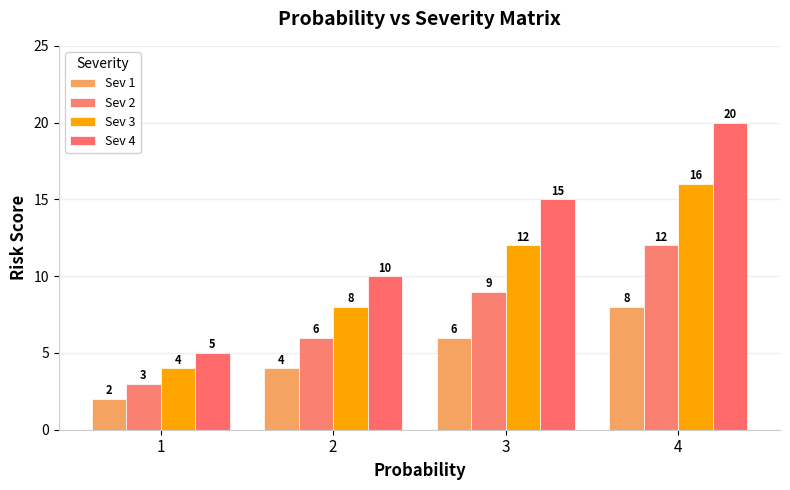

Which label corresponds to the smallest value in the chart?

1